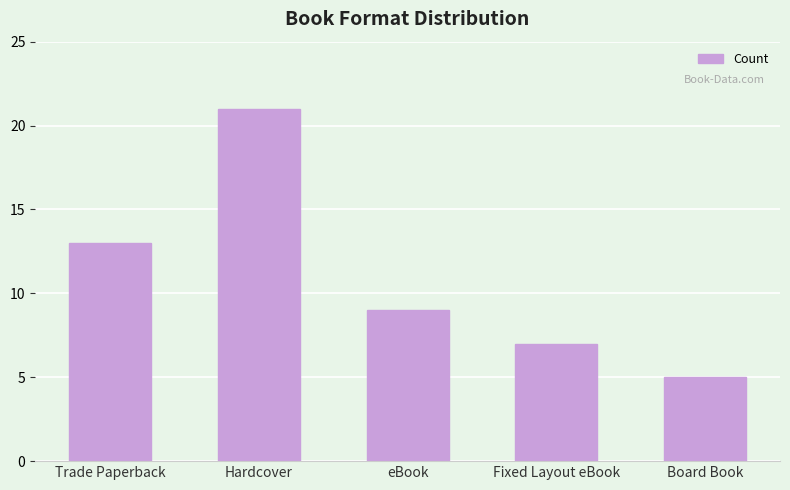

The chart shows a value of 4 at eBook. True or false?

False